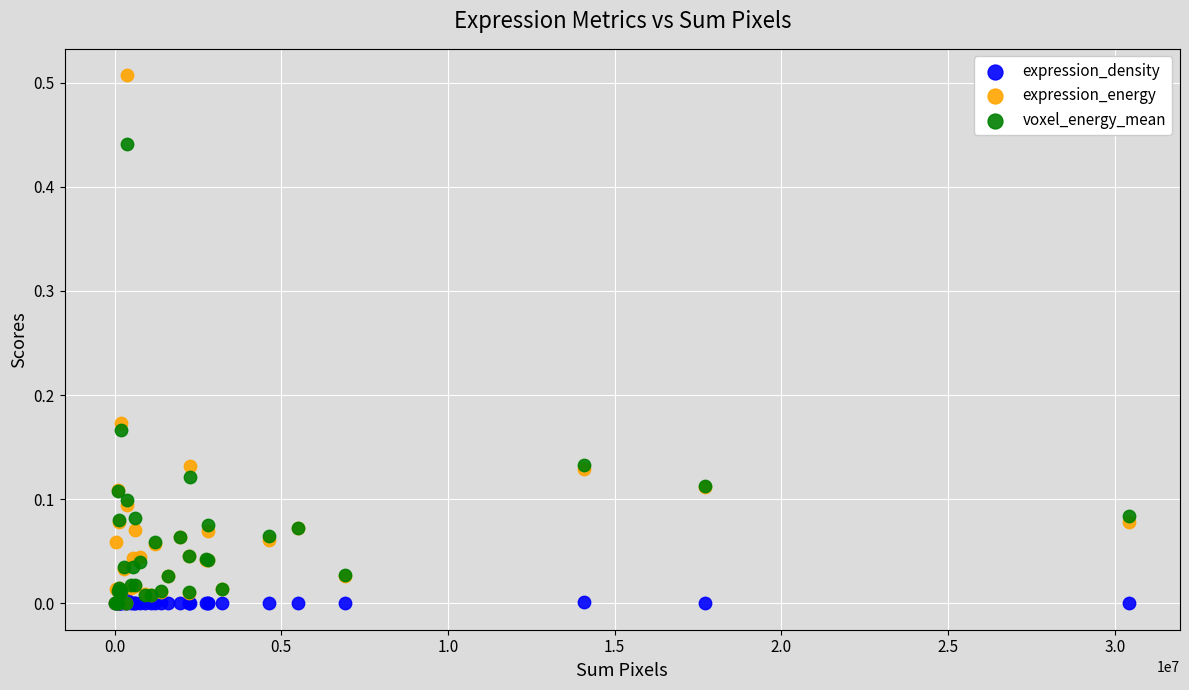

Which series has the largest Y range (max minus min)?

expression_energy